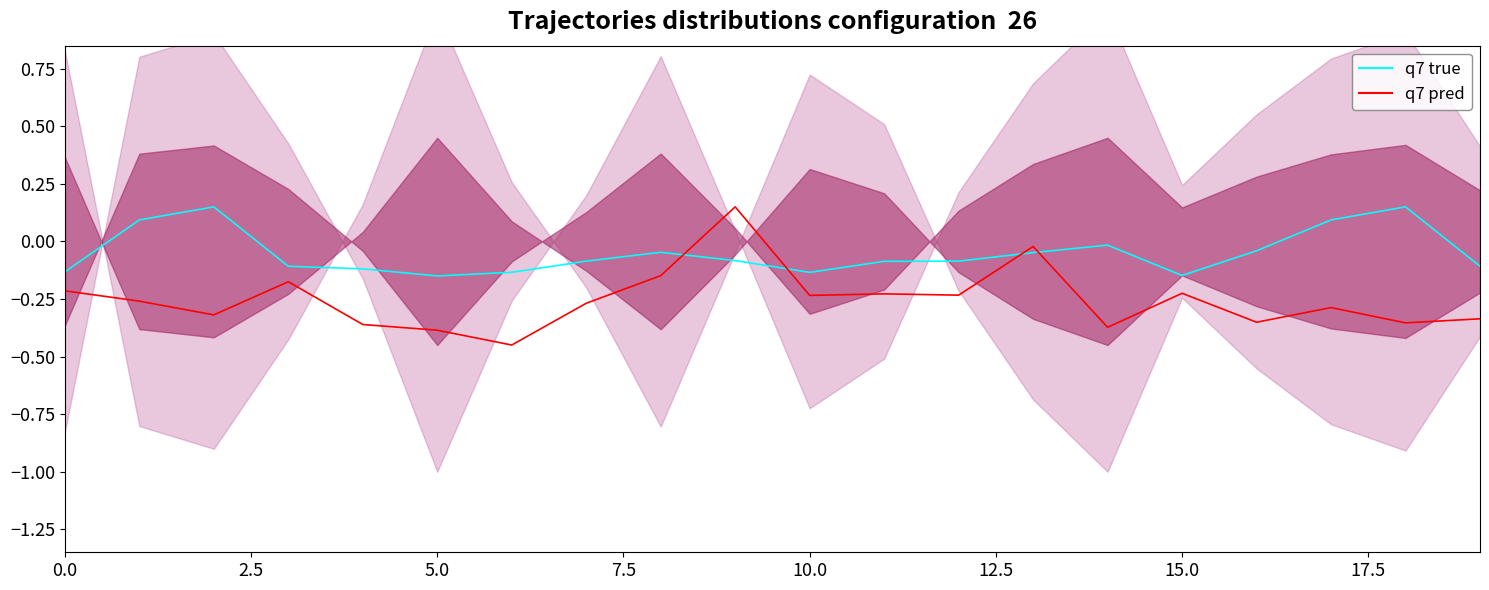

What is the sum of all q7 true values?

-1.0